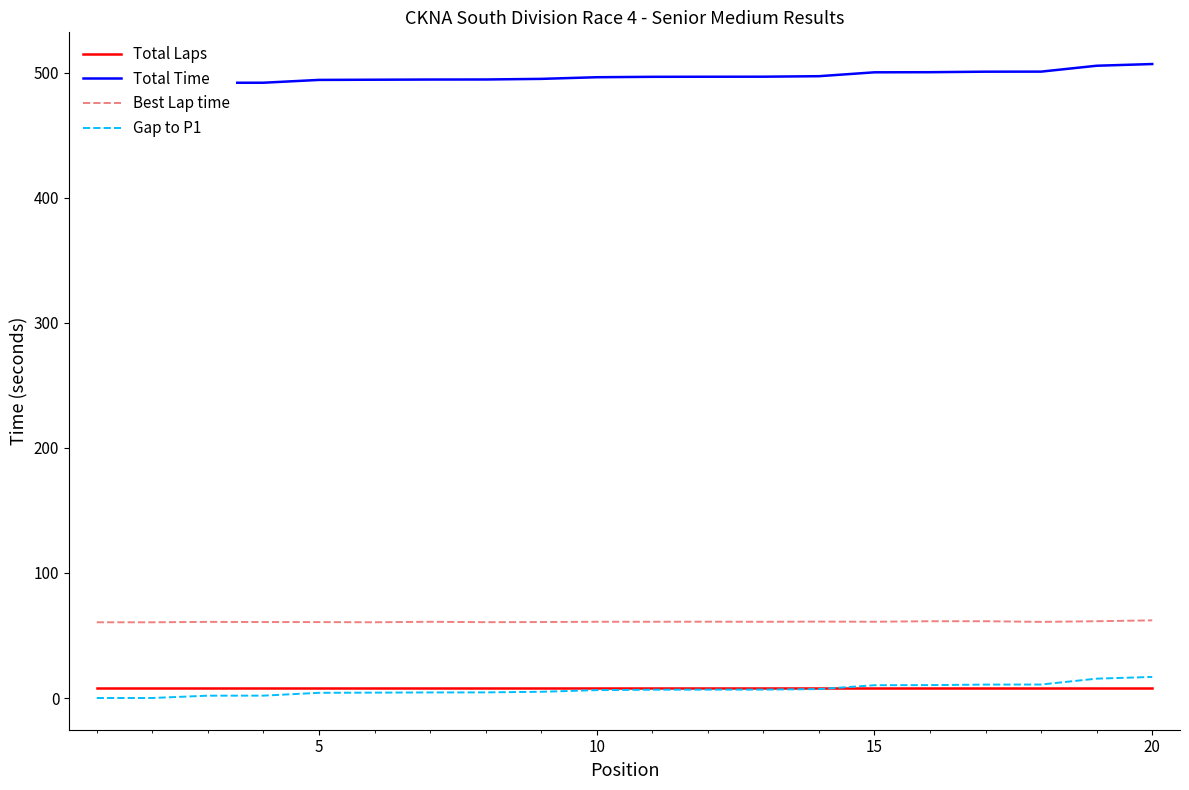

Reading left to right, transcribe all the data shown in this chart.

Total Laps: 8.0	8.0	8.0	8.0	8.0	8.0	8.0	8.0	8.0	8.0	8.0	8.0	8.0	8.0	8.0	8.0	8.0	8.0	8.0	8.0
Total Time: 490.2	490.2	492.1	492.1	494.4	494.5	494.7	494.7	495.2	496.5	496.9	496.9	496.9	497.3	500.5	500.5	501.0	501.0	505.7	507.1
Best Lap time: 60.6	60.6	60.9	60.8	60.7	60.6	61.0	60.7	60.8	61.0	61.0	61.0	61.0	61.1	61.0	61.4	61.4	60.9	61.4	62.1
Gap to P1: 0.0	0.0	1.9	1.9	4.2	4.3	4.5	4.5	5.0	6.3	6.6	6.7	6.7	7.1	10.2	10.3	10.7	10.8	15.5	16.9